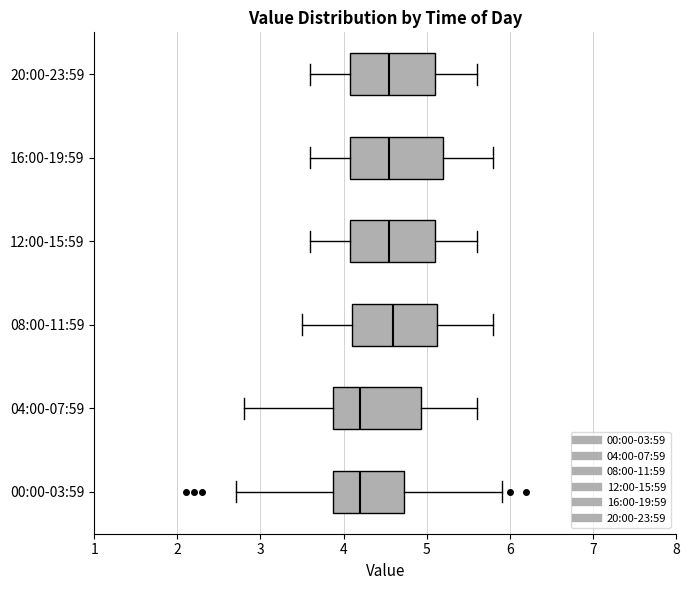

Reading bottom to top, read every box against the x-axis: the position of its median line, the range the box covers, and the ends of its whiskers. The values are not printed on the chart, so give them approximately, as read against the axis.

00:00-03:59: median 4.2, box 3.9 to 4.7, whiskers 2.7 to 5.9
04:00-07:59: median 4.2, box 3.9 to 4.9, whiskers 2.8 to 5.6
08:00-11:59: median 4.6, box 4.1 to 5.1, whiskers 3.5 to 5.8
12:00-15:59: median 4.6, box 4.1 to 5.1, whiskers 3.6 to 5.6
16:00-19:59: median 4.6, box 4.1 to 5.2, whiskers 3.6 to 5.8
20:00-23:59: median 4.6, box 4.1 to 5.1, whiskers 3.6 to 5.6